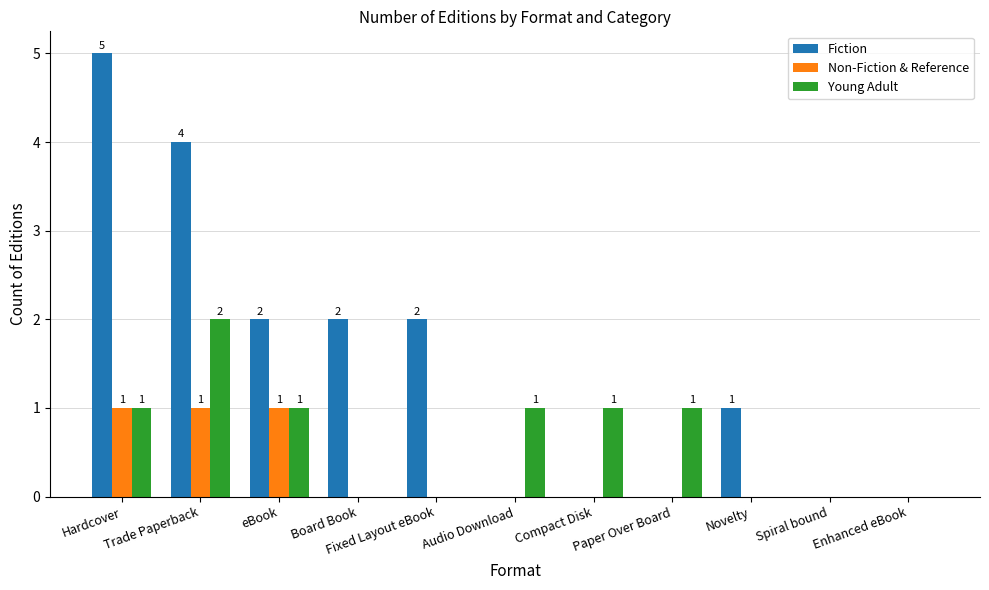

How many groups of bars are there?

11